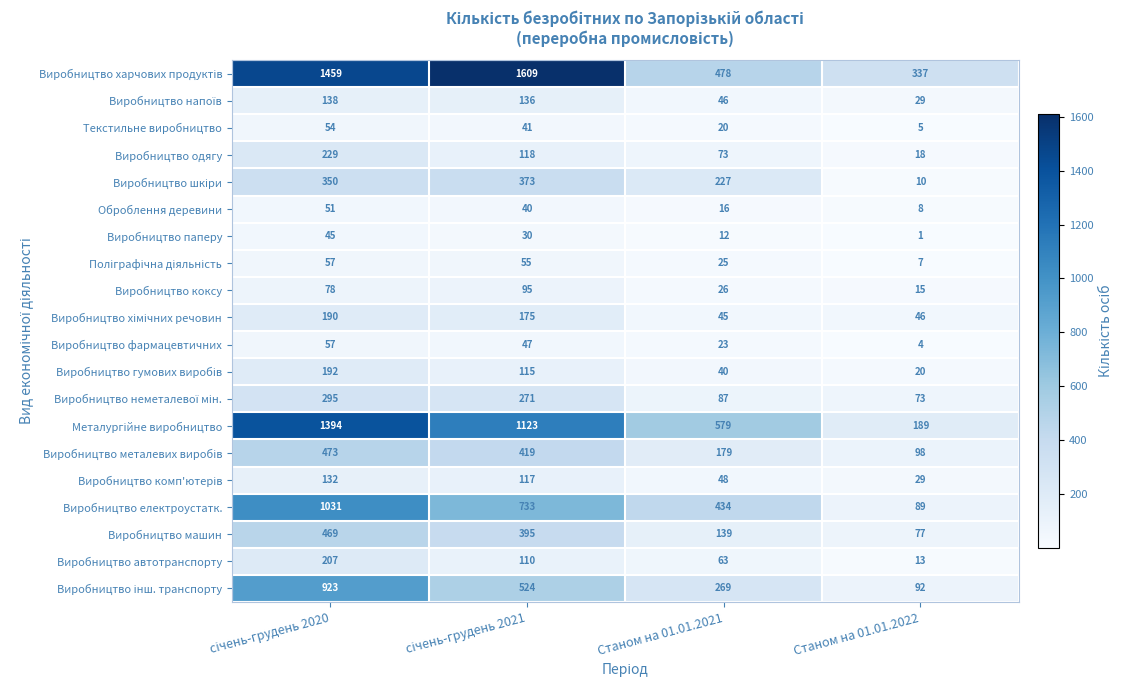

What is the average value of the Виробництво одягу series?

110